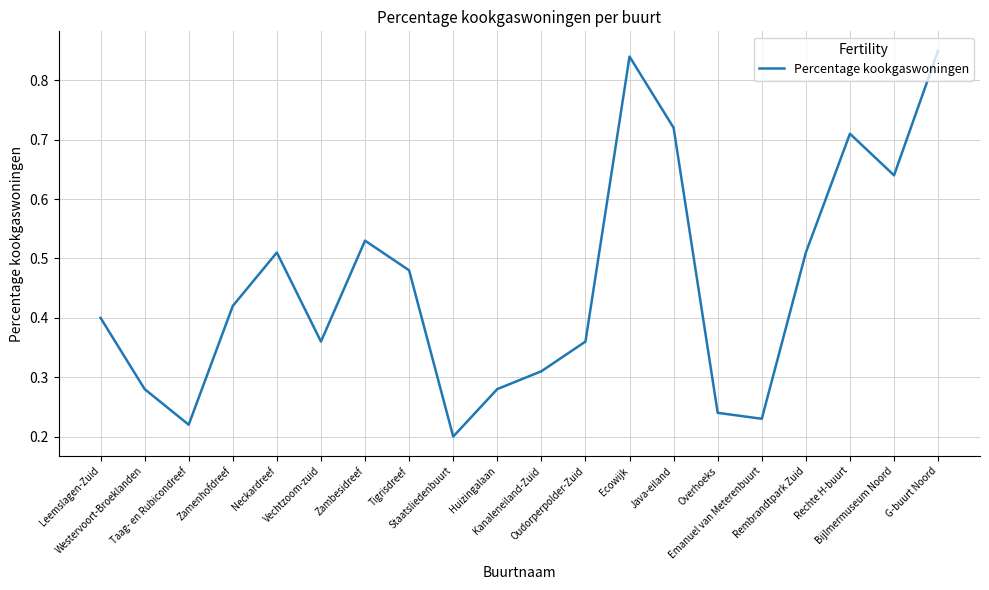

How many interior local valleys (lower than both neighbors) does the data have?

5